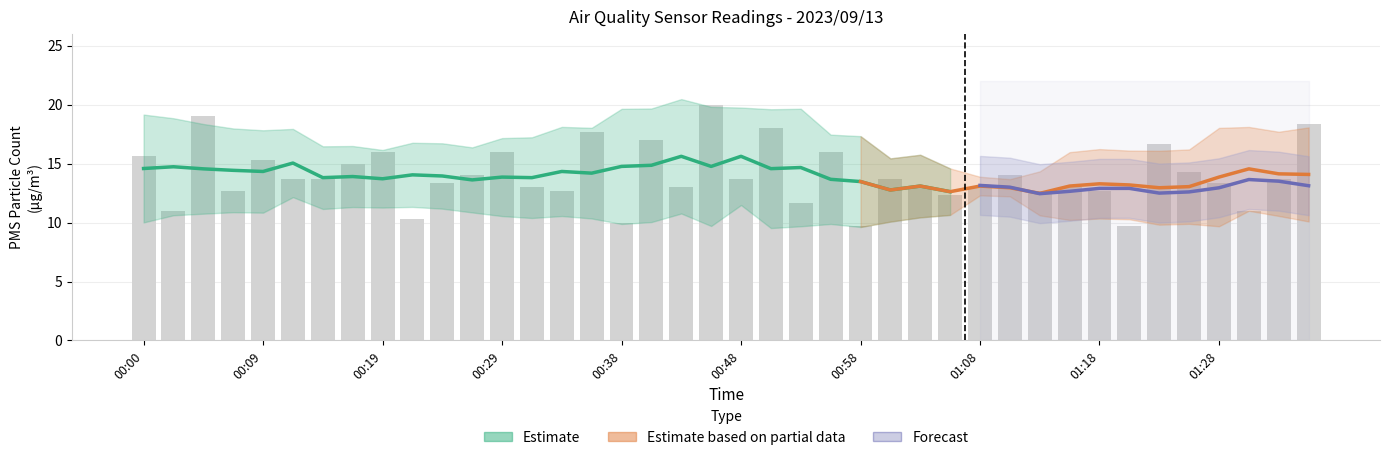

What is the label of the 21st bar from the left?

00:48